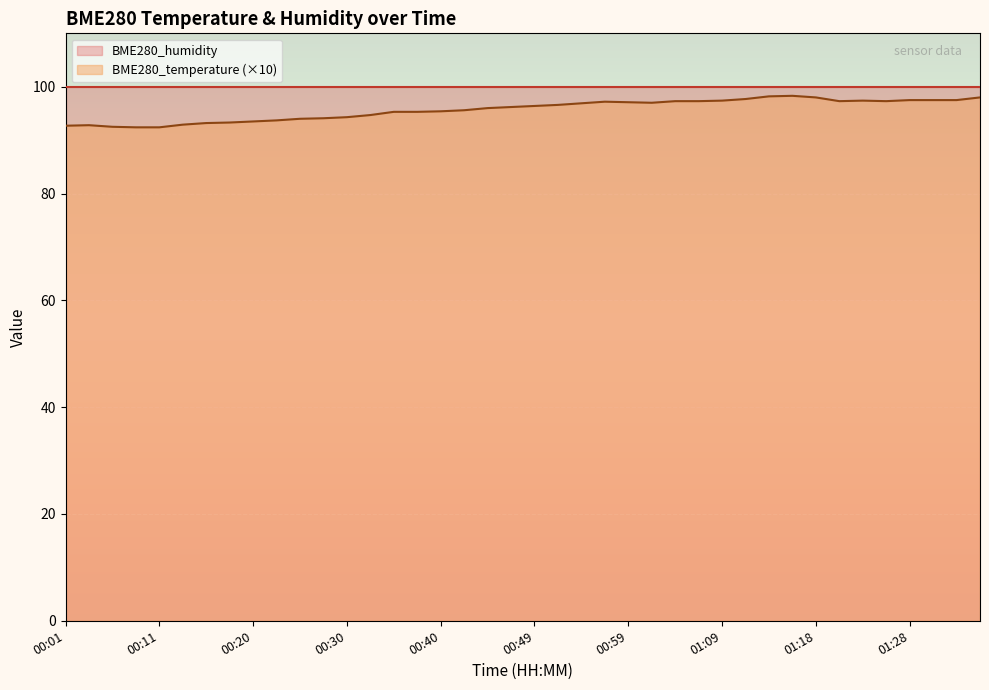

What is the value of the 31st point from the left?

98.2